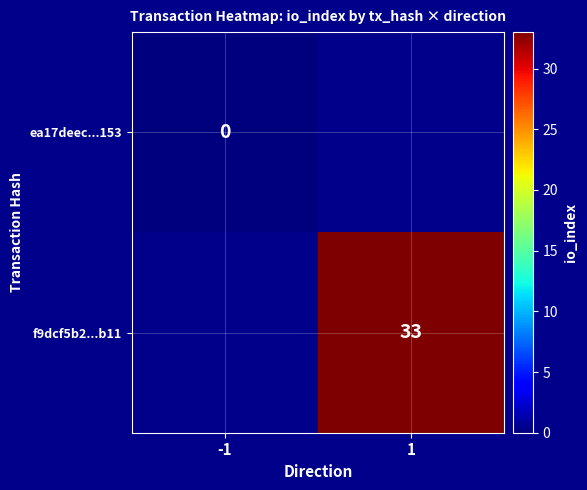

The f9dcf5b2...b11 series shows 55 at 1. True or false?

False